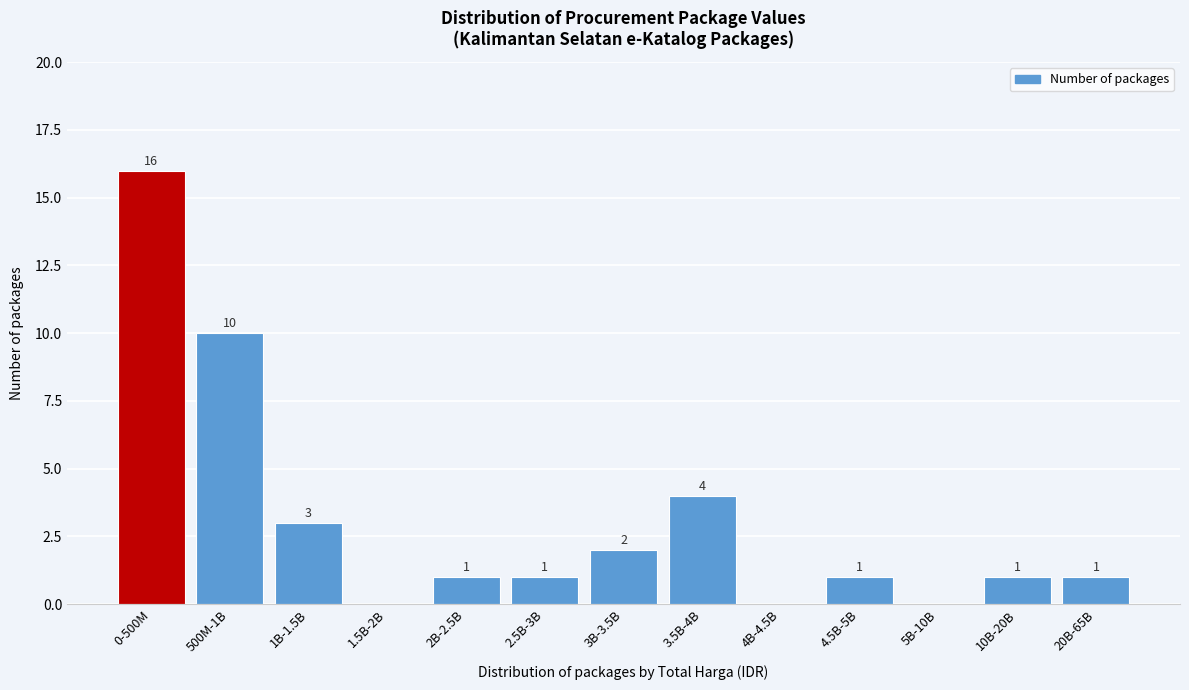

Reading left to right, extract all data points from this chart.

0-500M=16	500M-1B=10	1B-1.5B=3	1.5B-2B=0	2B-2.5B=1	2.5B-3B=1	3B-3.5B=2	3.5B-4B=4	4B-4.5B=0	4.5B-5B=1	5B-10B=0	10B-20B=1	20B-65B=1